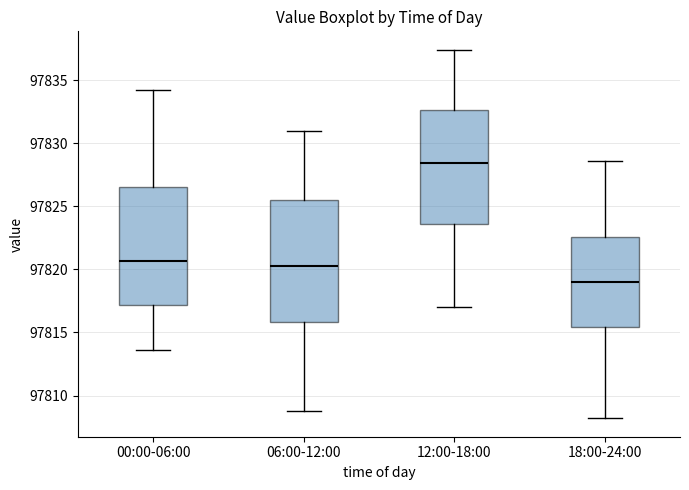

Reading left to right, read every box against the y-axis: the position of its median line, the range the box covers, and the ends of its whiskers. The values are not printed on the chart, so give them approximately, as read against the axis.

00:00-06:00: median 97820.5, box 97817.0 to 97826.5, whiskers 97813.5 to 97834.0
06:00-12:00: median 97820.5, box 97816.0 to 97825.5, whiskers 97809.0 to 97831.0
12:00-18:00: median 97828.5, box 97823.5 to 97832.5, whiskers 97817.0 to 97837.5
18:00-24:00: median 97819.0, box 97815.5 to 97822.5, whiskers 97808.0 to 97828.5